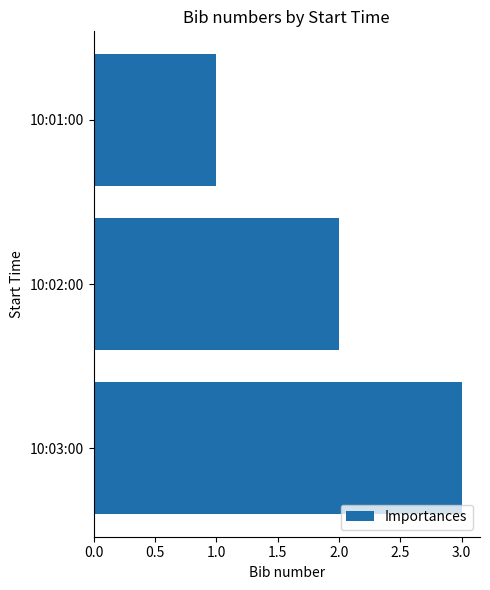

How many data points are less than 2?

1